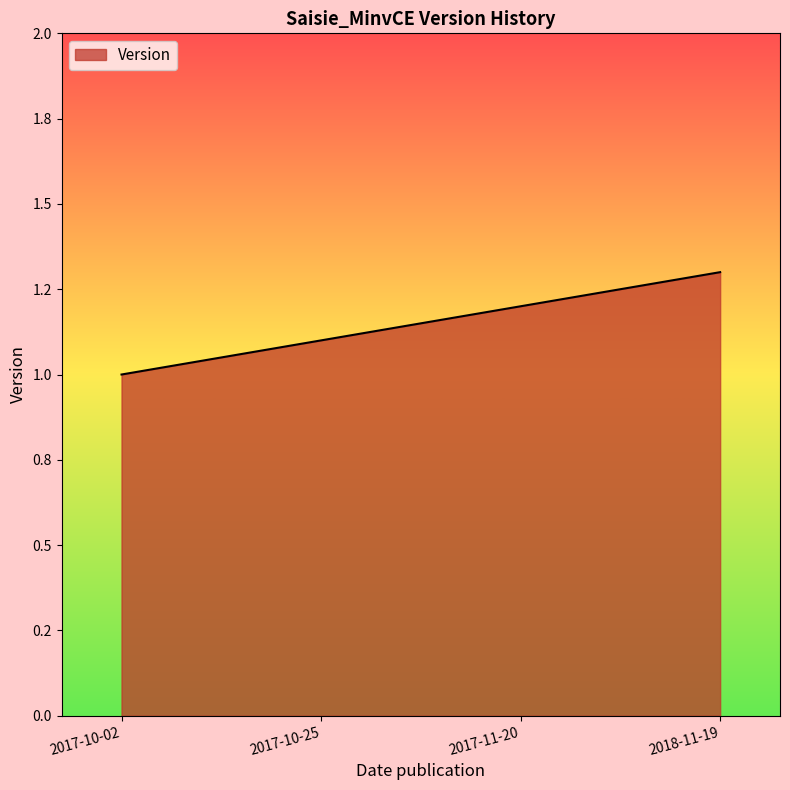

Between 2017-10-02 and 2017-11-20, which is larger?

2017-11-20